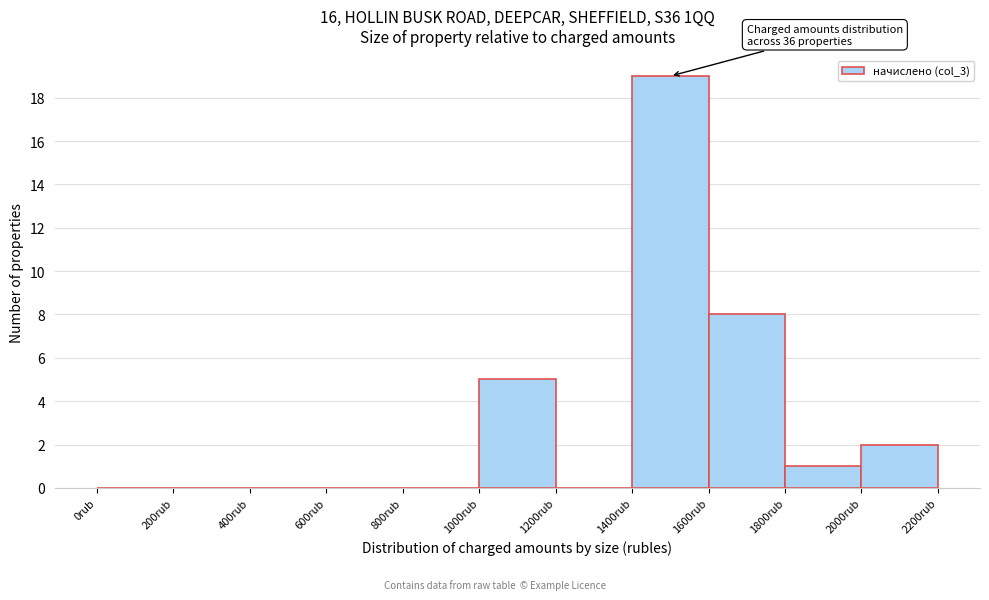

Which range on the x-axis has the tallest bar?

1400 to 1600